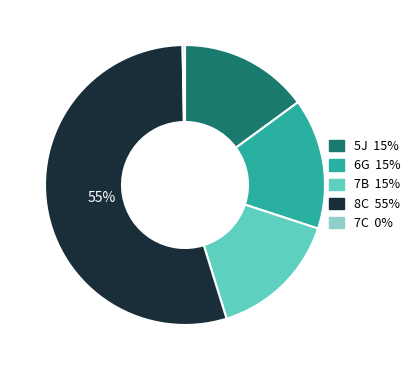

Is 8C the majority of the pie?

Yes